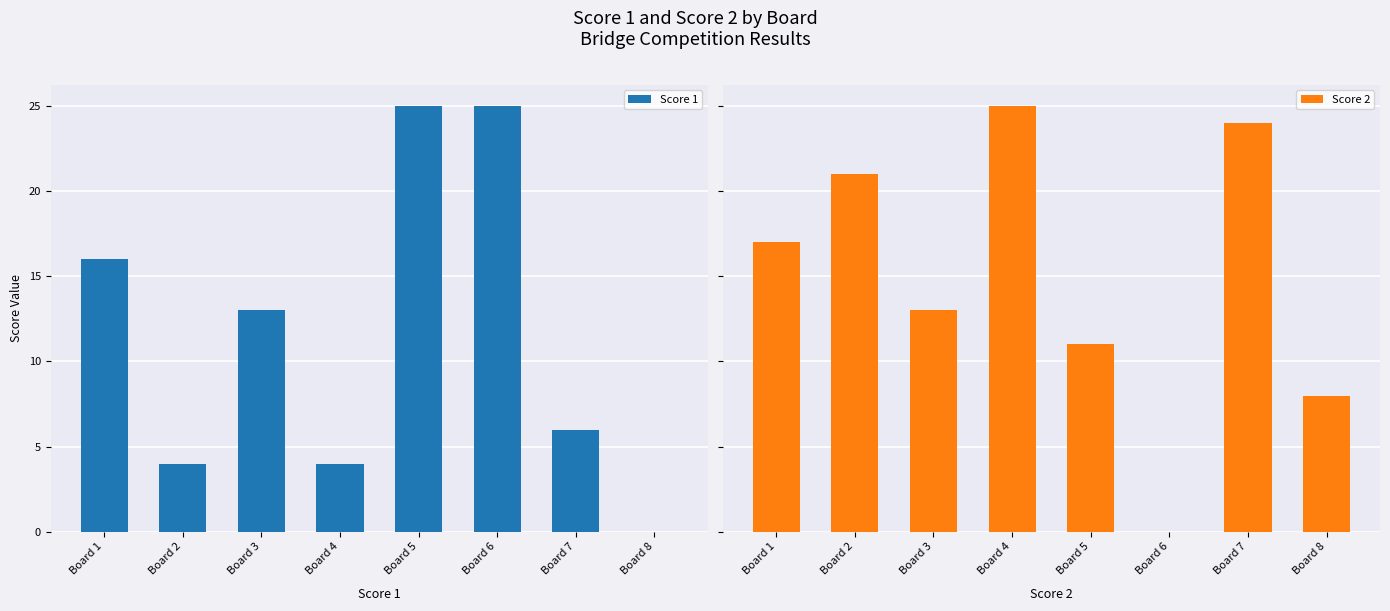

How many categories are shown in the chart?

8